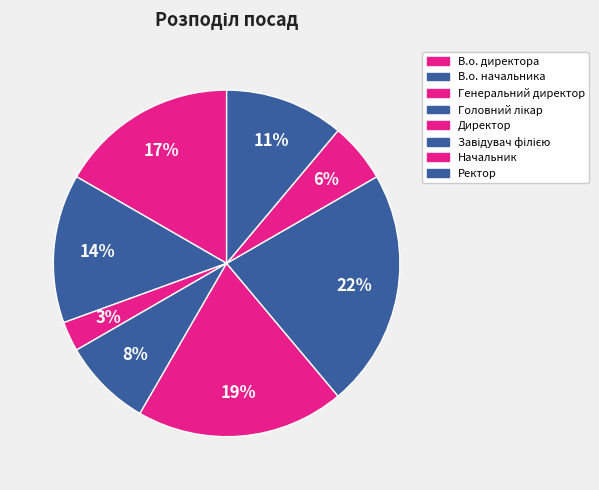

Combined, do Директор and Головний лікар account for over 50%?

No